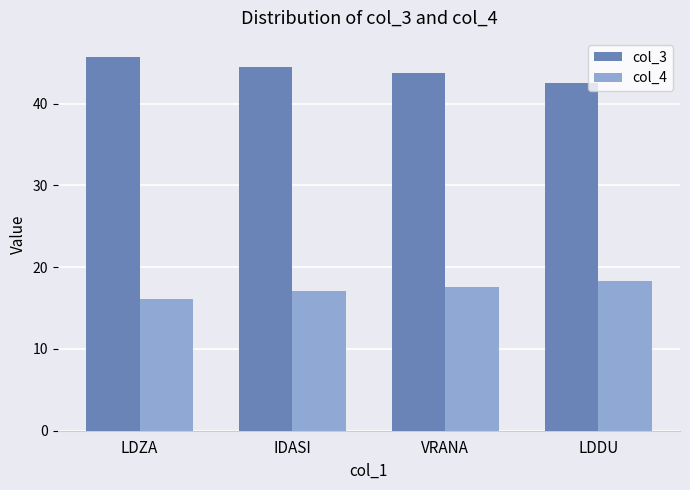

What is the minimum value for col_4?

16.1